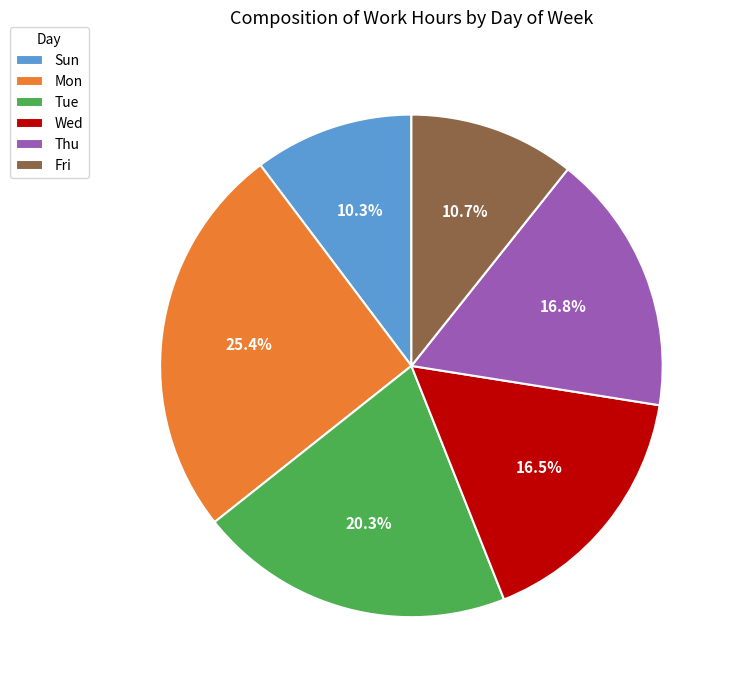

What is the largest slice in the pie chart?

Mon